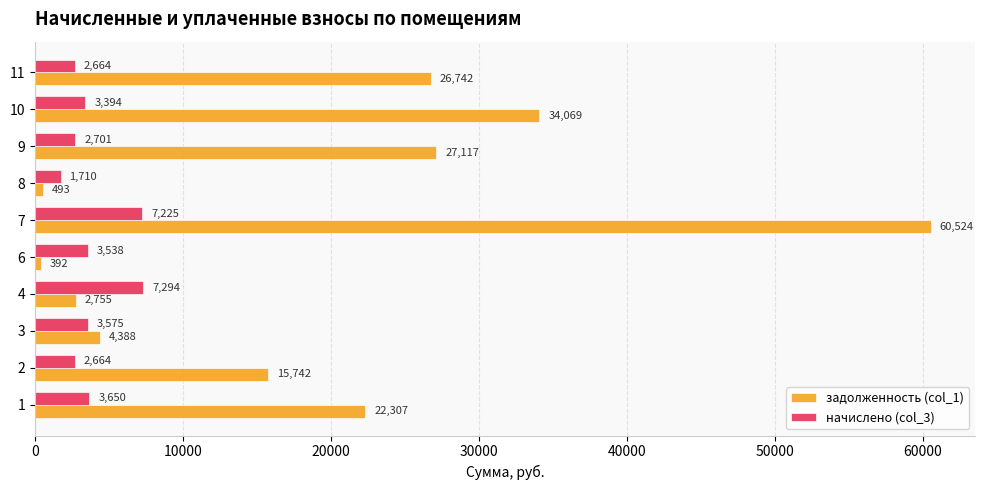

Is it true that начислено (col_3) equals 2664.0 at 11?

True